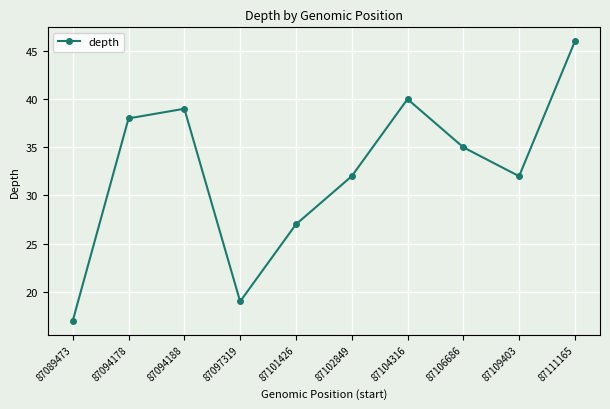

How many lines are shown in the chart?

1